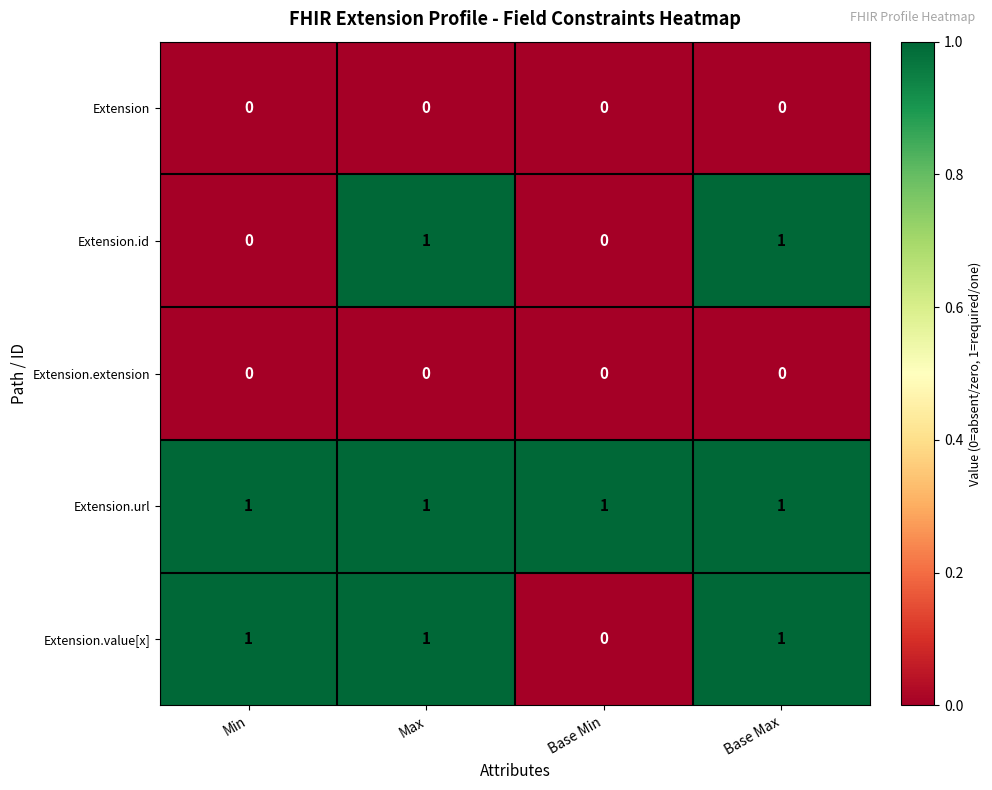

What is the total value across all series at Base Max?

3